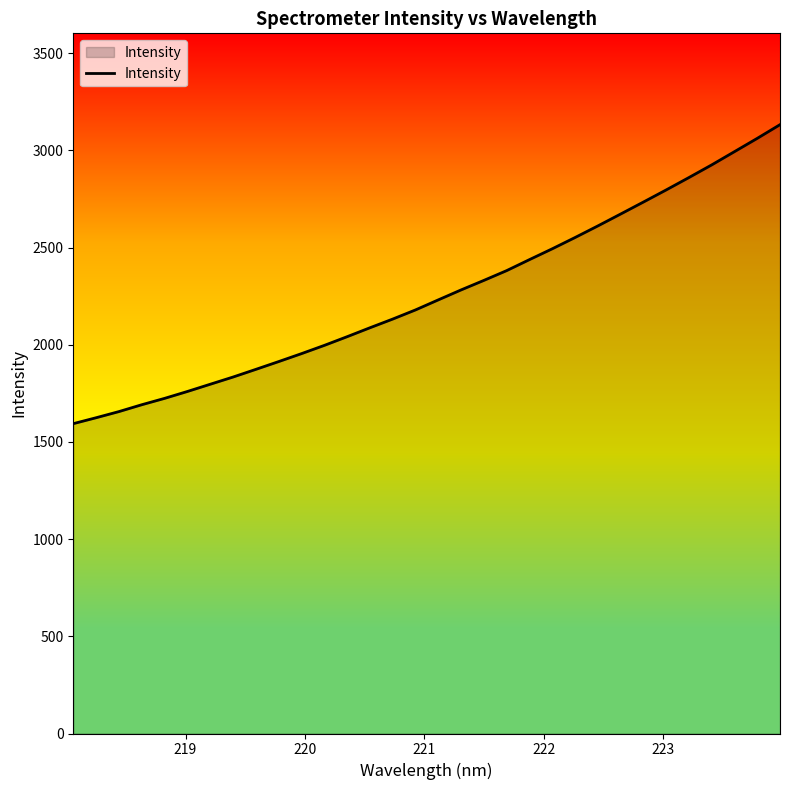

How many lines are shown in the chart?

1